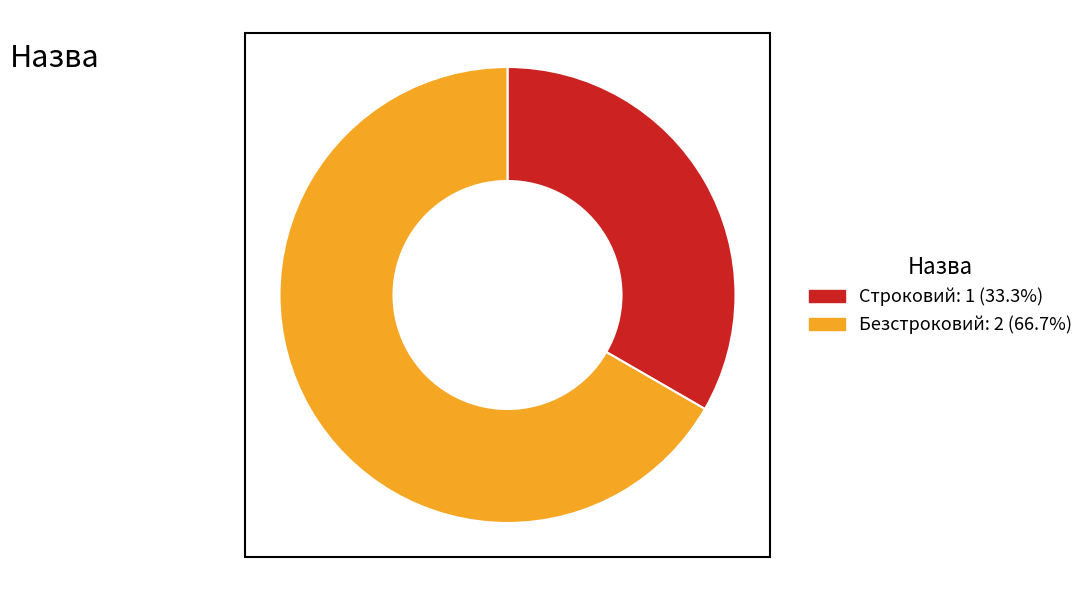

The Безстроковий slice represents 67% of the pie. True or false?

True